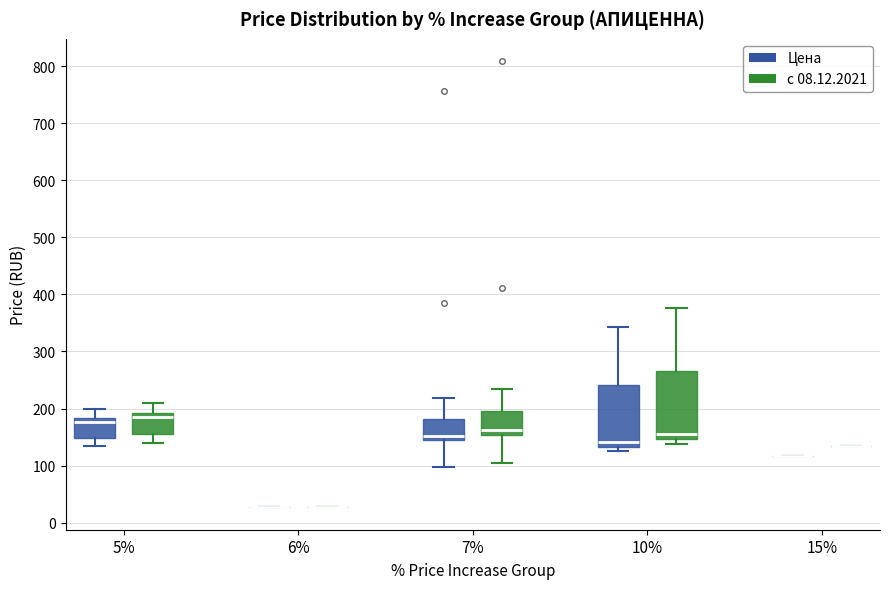

Where is the lower edge of the box for 7% (Цена) on the y-axis? The values are not printed on the chart, so give them approximately, as read against the axis.

140